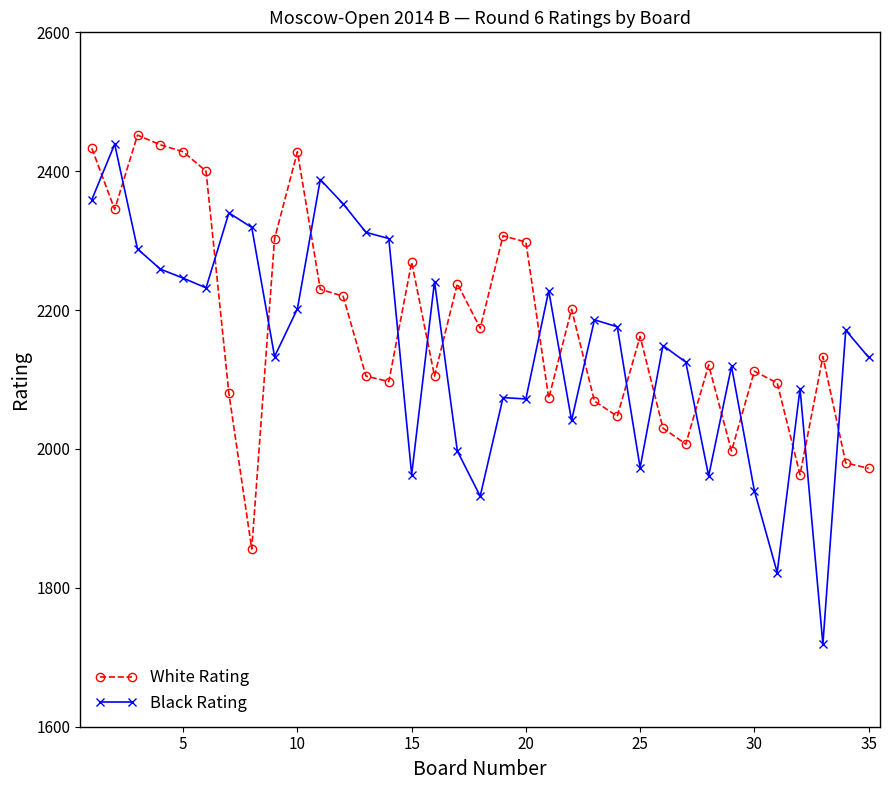

What is the value of the White Rating point at the 17th from the left?

2238